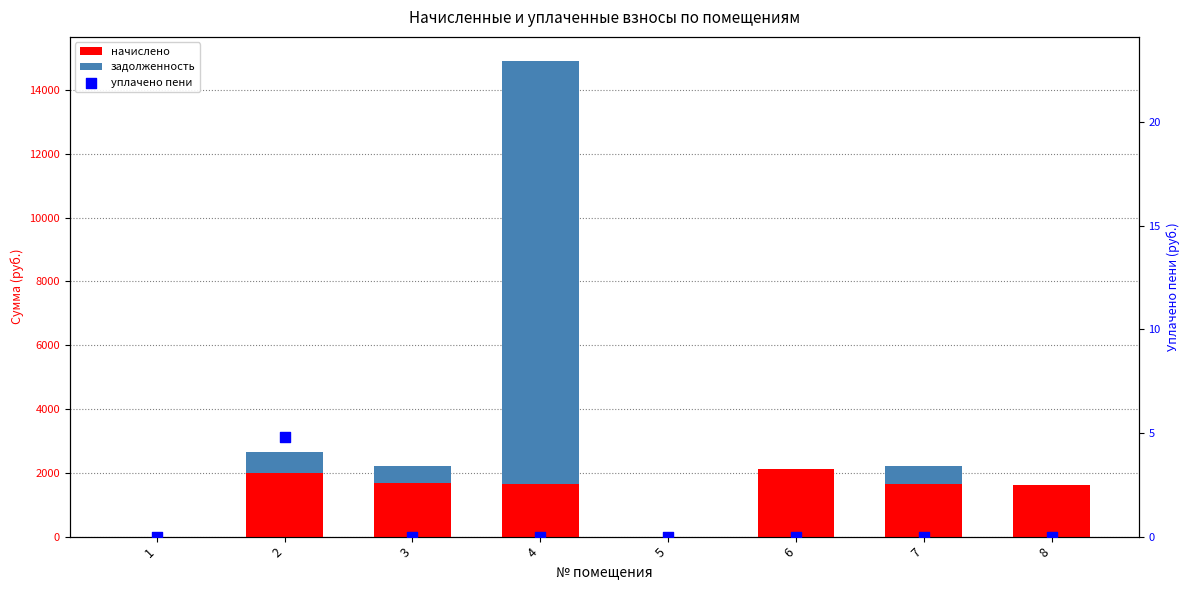

What are all the series names shown in the legend?

начислено, задолженность, уплачено пени